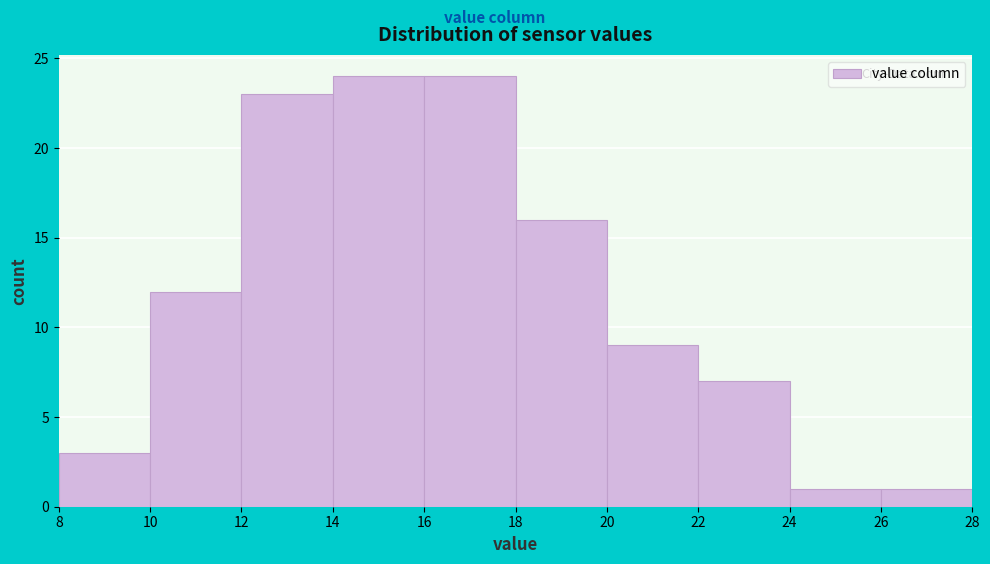

How tall is the bar that spans 12 to 14 on the x-axis? The values are not printed on the chart, so give them approximately, as read against the axis.

23